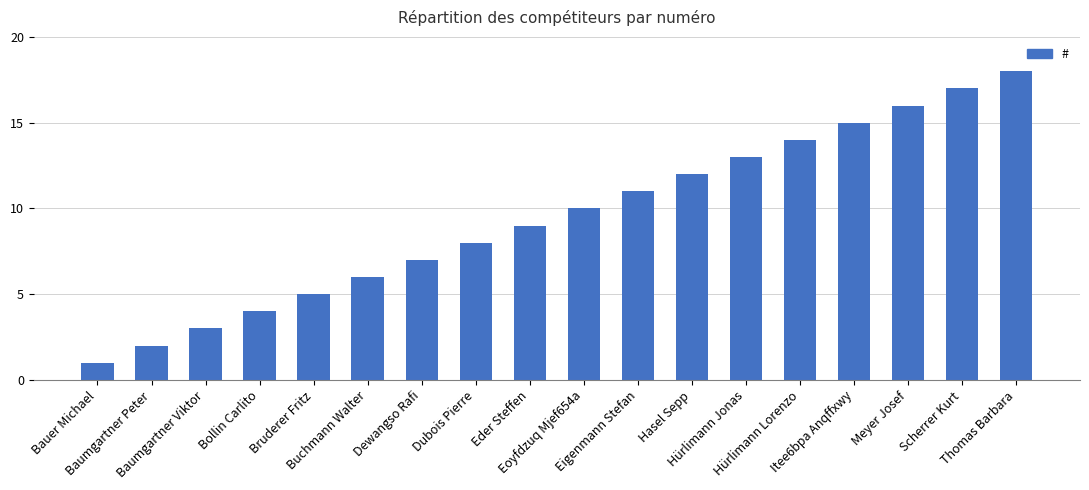

What is the change in value from Baumgartner Peter to Eigenmann Stefan?

+9